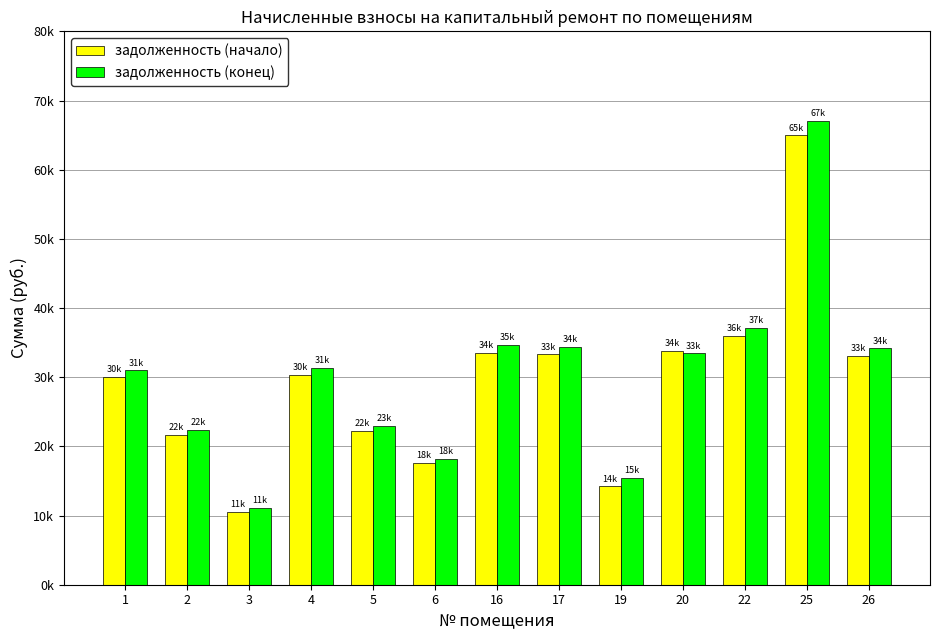

Are the bars grouped side by side (vs. stacked)?

Yes